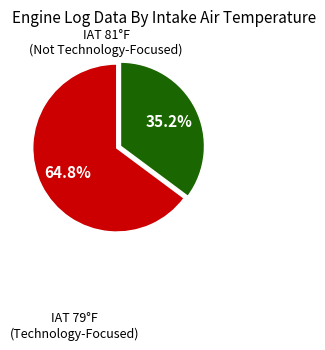

To the nearest percent, what is the average slice percentage?

50%